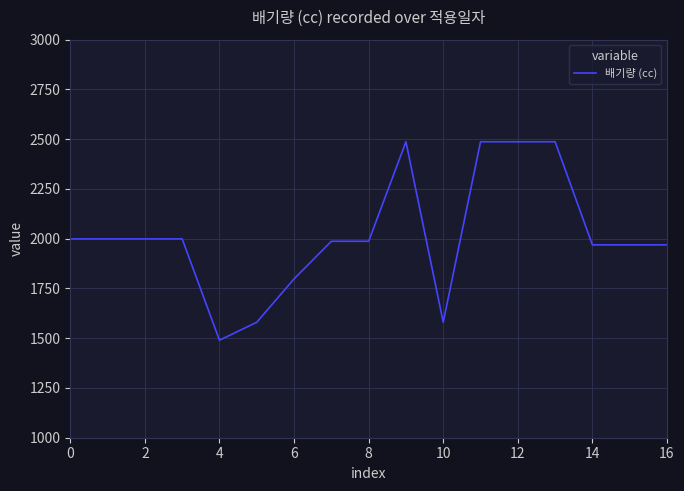

What is the difference between the maximum and minimum values?

997